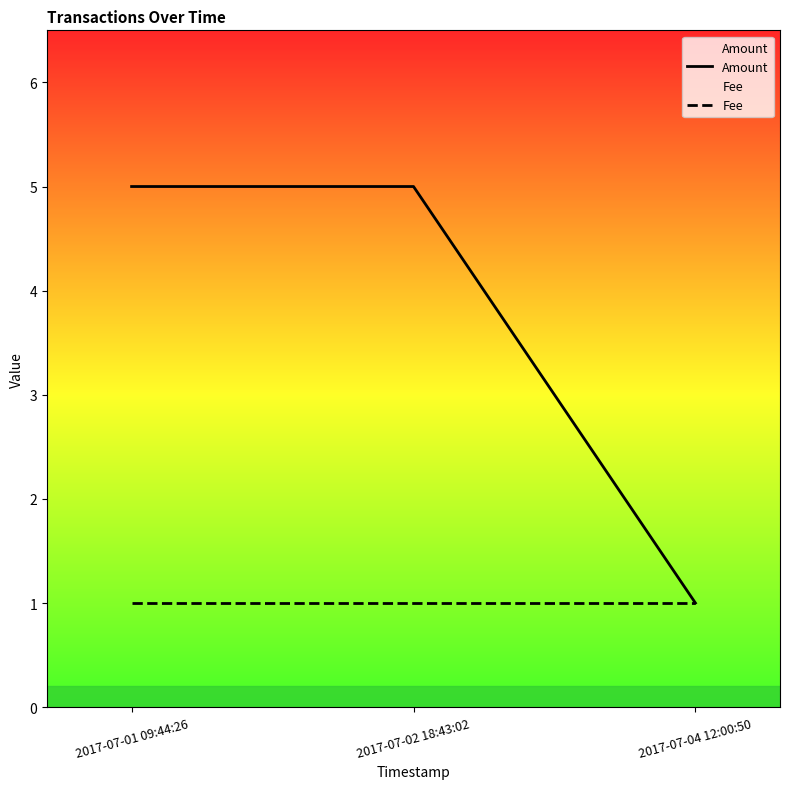

Reading left to right, transcribe all the data shown in this chart.

Amount: 5	5	1
Fee: 1	1	1